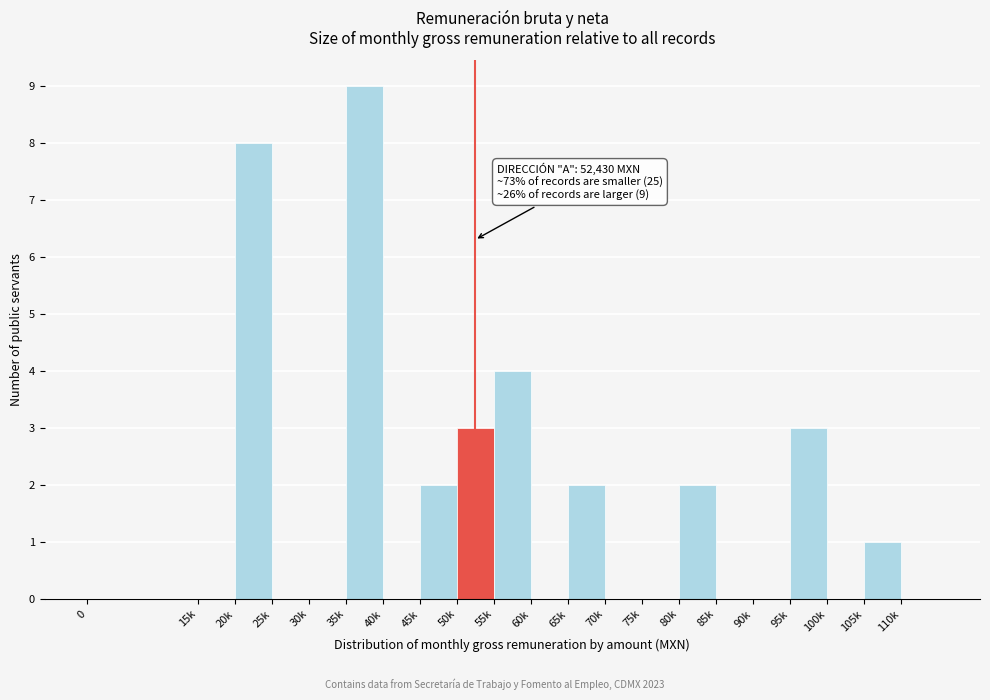

Reading left to right, extract all data points from this chart.

0=0	15k=0	20k=8	25k=0	30k=0	35k=9	40k=0	45k=2	50k=3	55k=4	60k=0	65k=2	70k=0	75k=0	80k=2	85k=0	90k=0	95k=3	100k=0	105k=1	110k=0